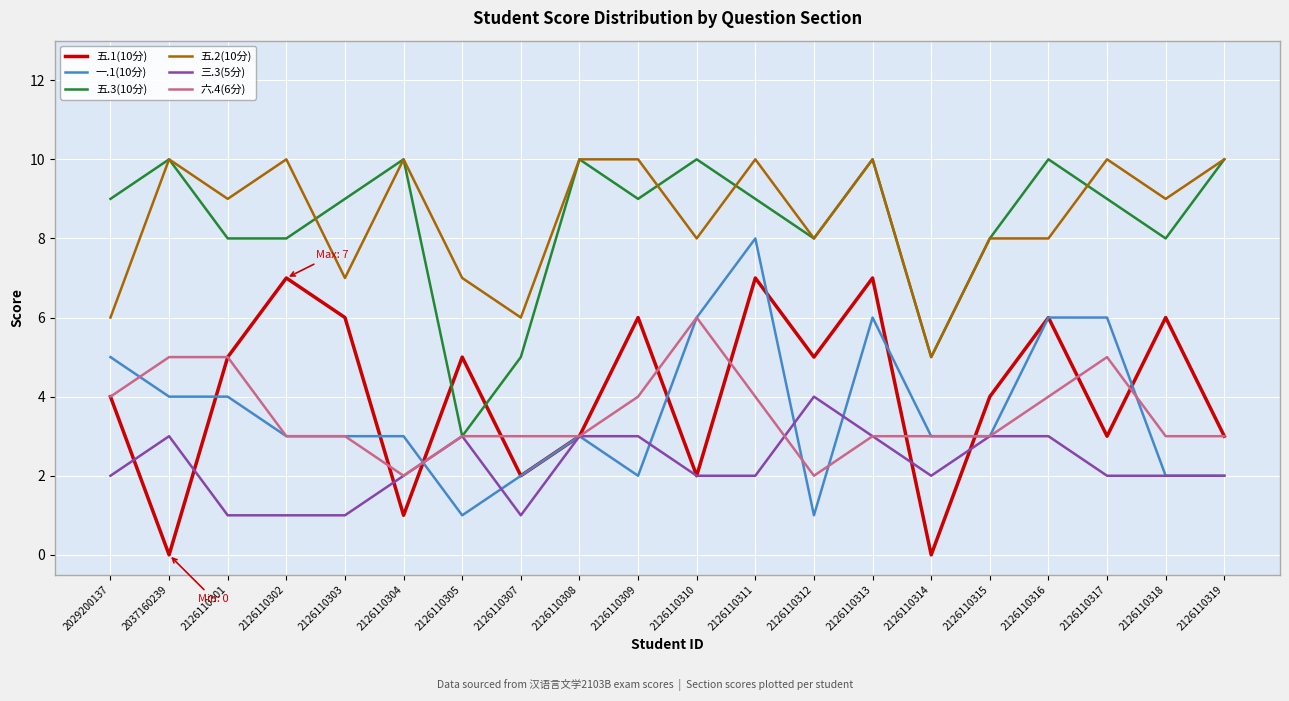

Which series changed the most between 2126110311 and 2126110312?

一.1(10分)